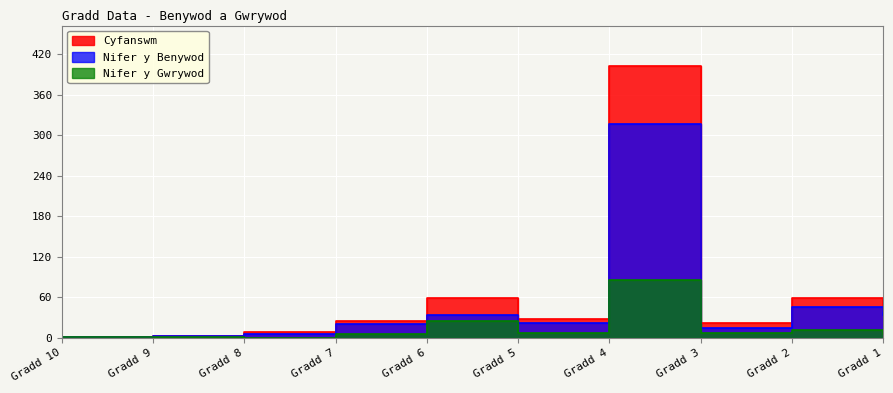

At Gradd 6, list the series in order from largest to smallest.

Cyfanswm, Nifer y Benywod, Nifer y Gwrywod